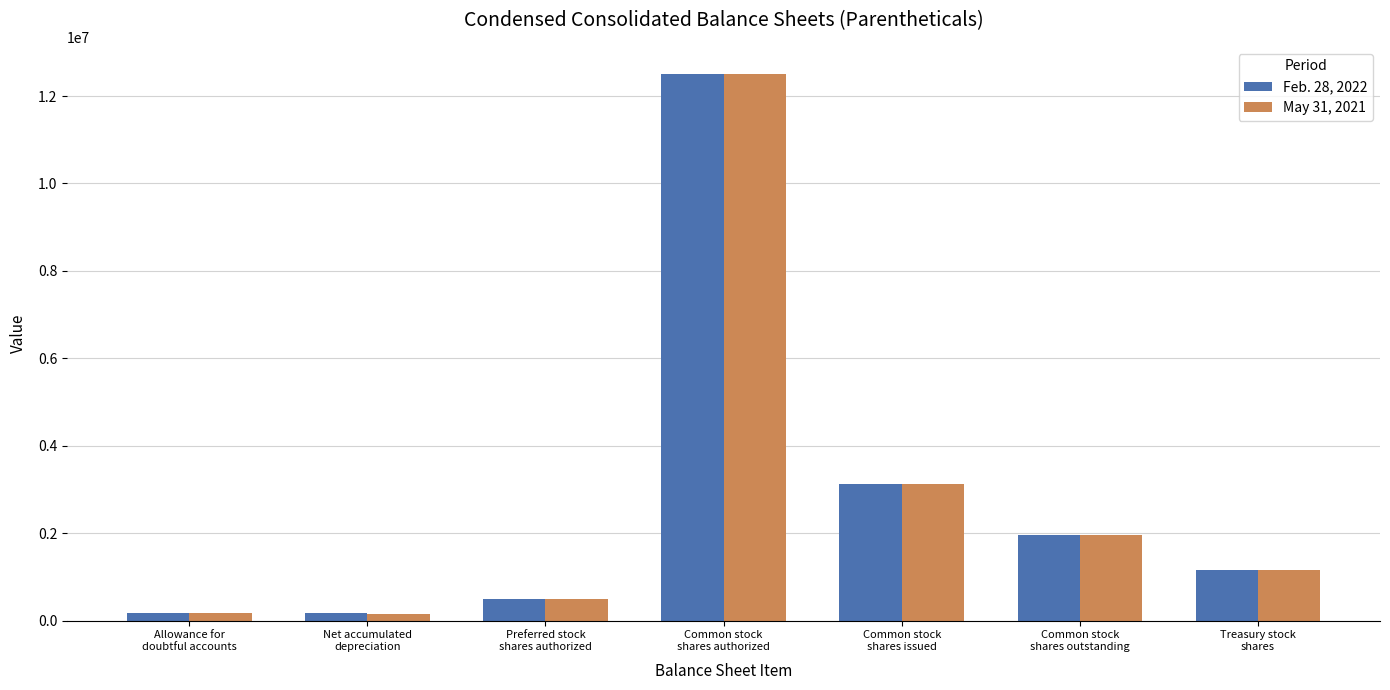

What value does the Feb. 28, 2022 series have at Common stock
shares issued, to the nearest 100?

3114200